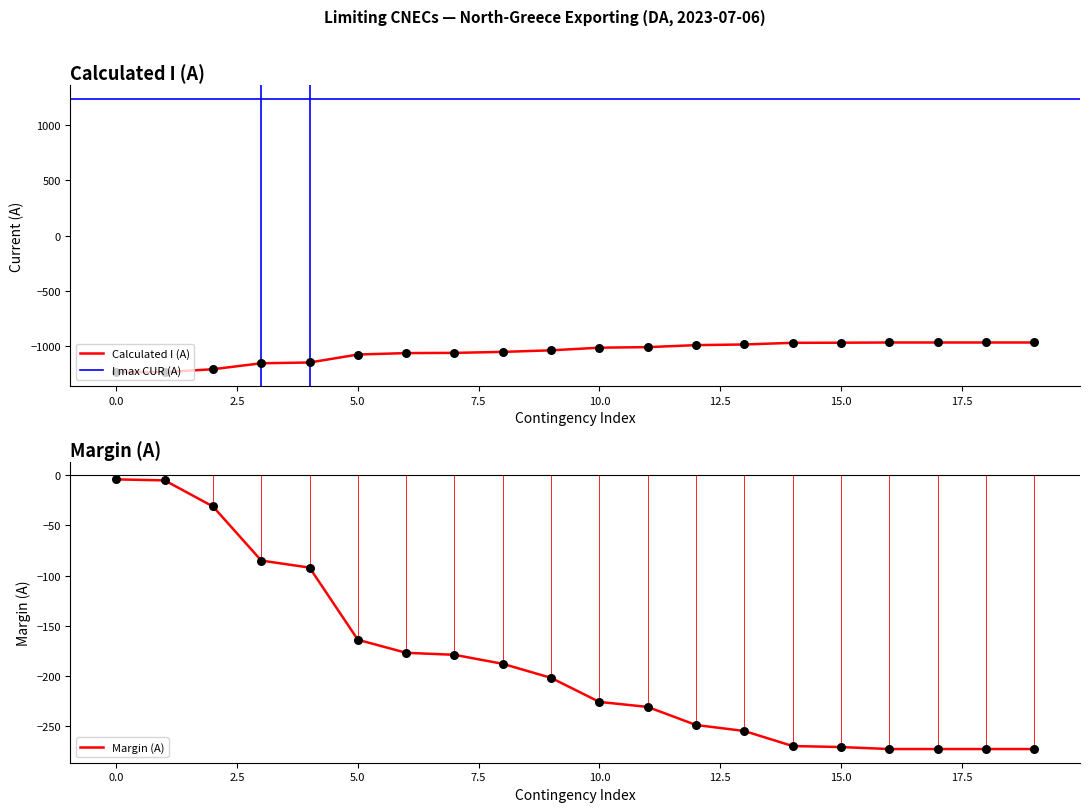

At how many categories does at least one series exceed -1036?

10